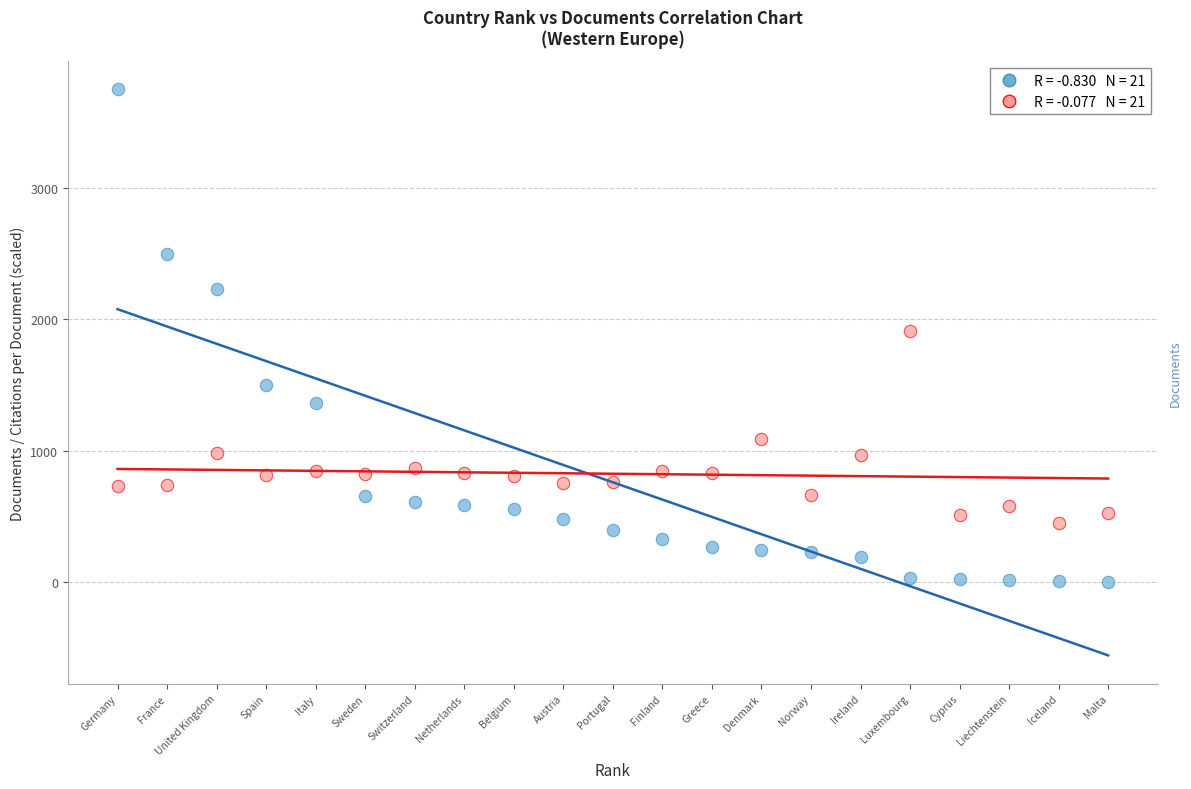

Across all data points, what is the range of Y values (max minus min)?

3743.0